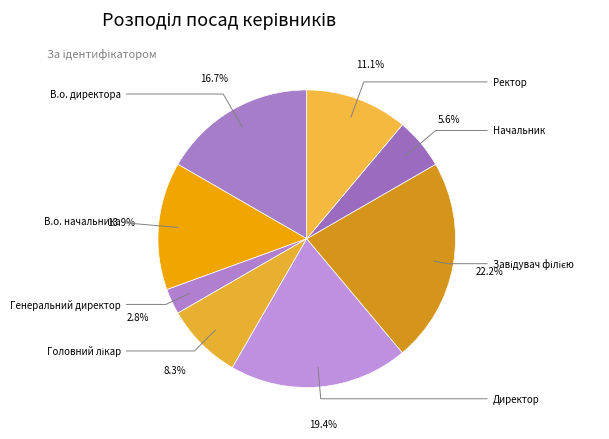

To the nearest percent, what is the average slice percentage?

12%